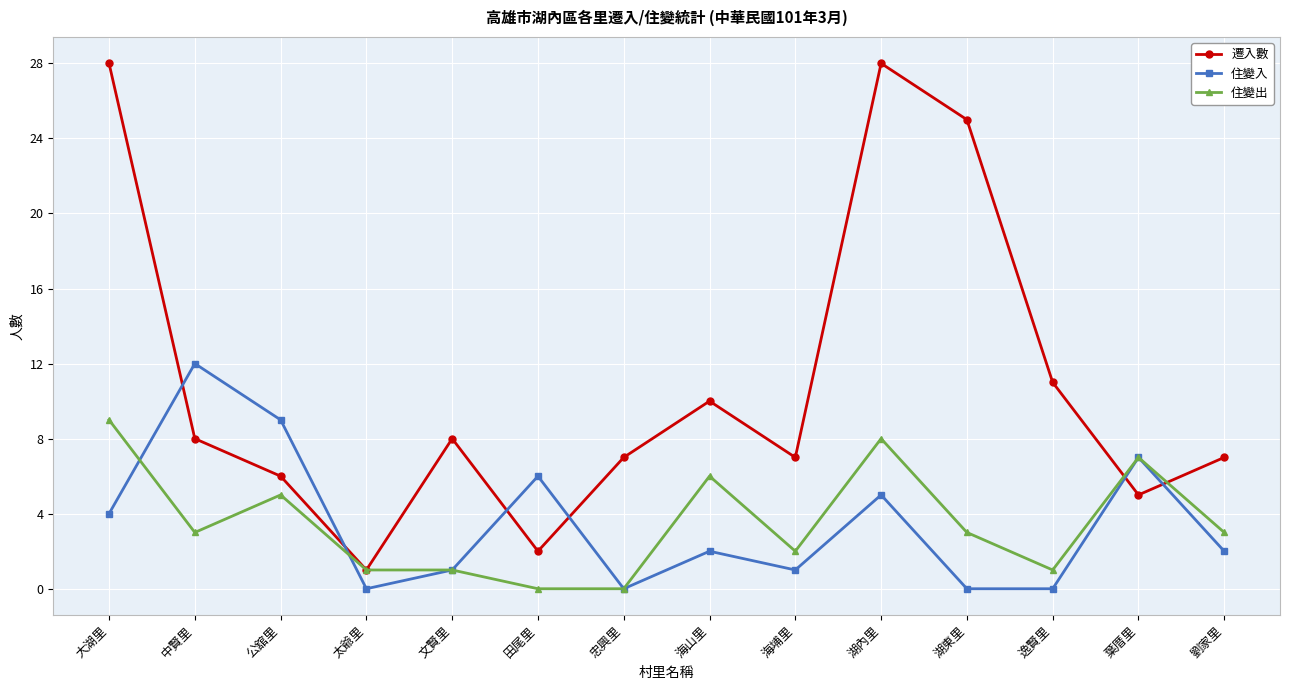

How many categories are shown in the chart?

14